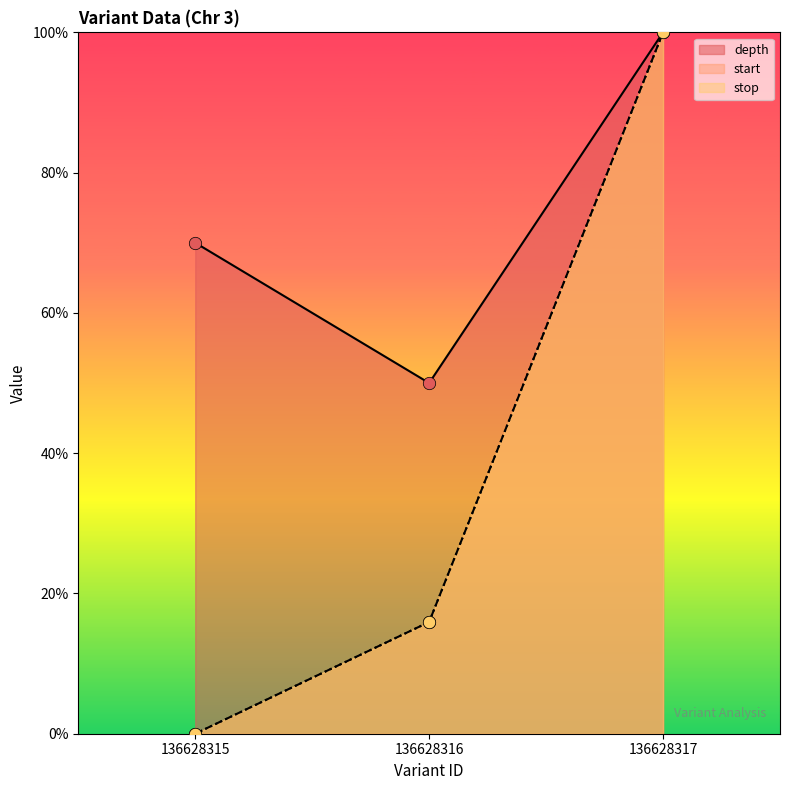

Which series has the largest Y range (max minus min)?

start